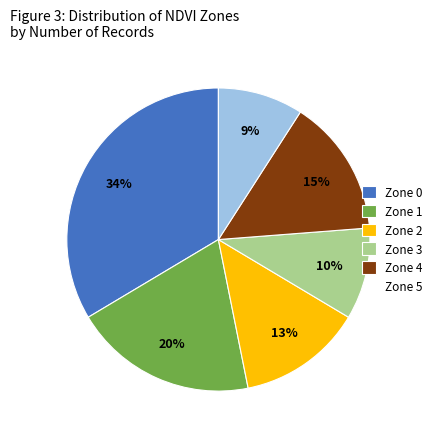

The Zone 4 slice represents 15% of the pie. True or false?

True